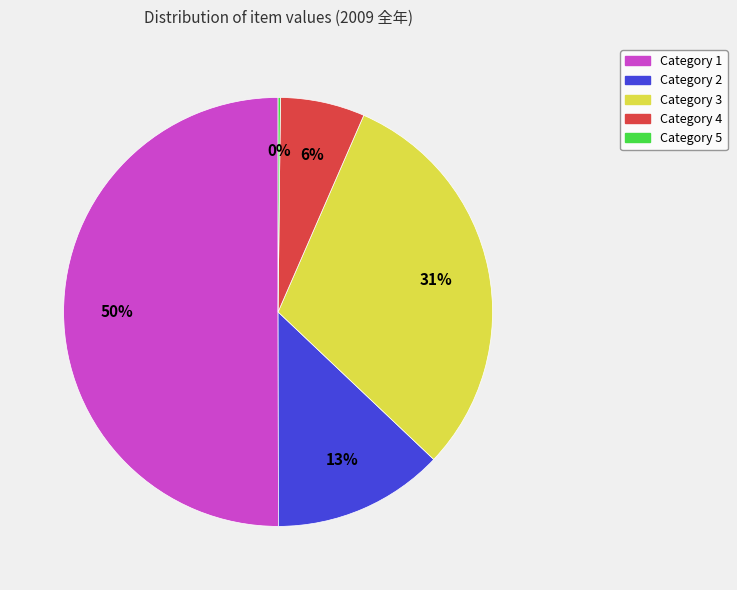

To the nearest percent, what is the average slice percentage?

20%